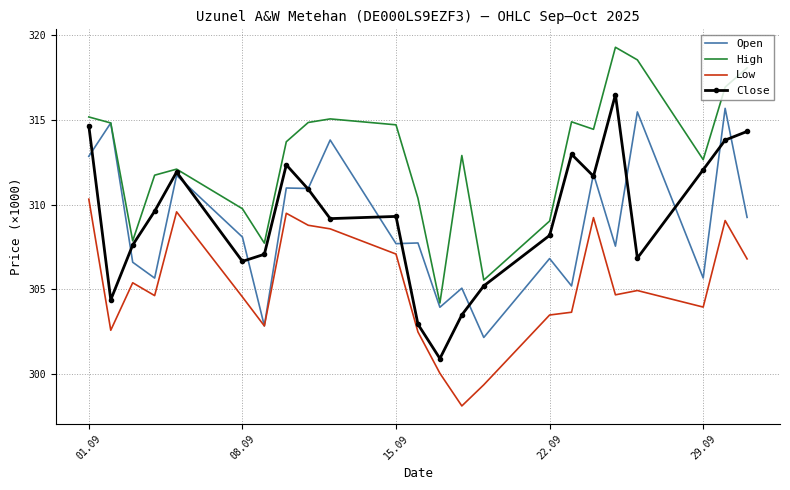

Which series has the largest range (max minus min)?

Close